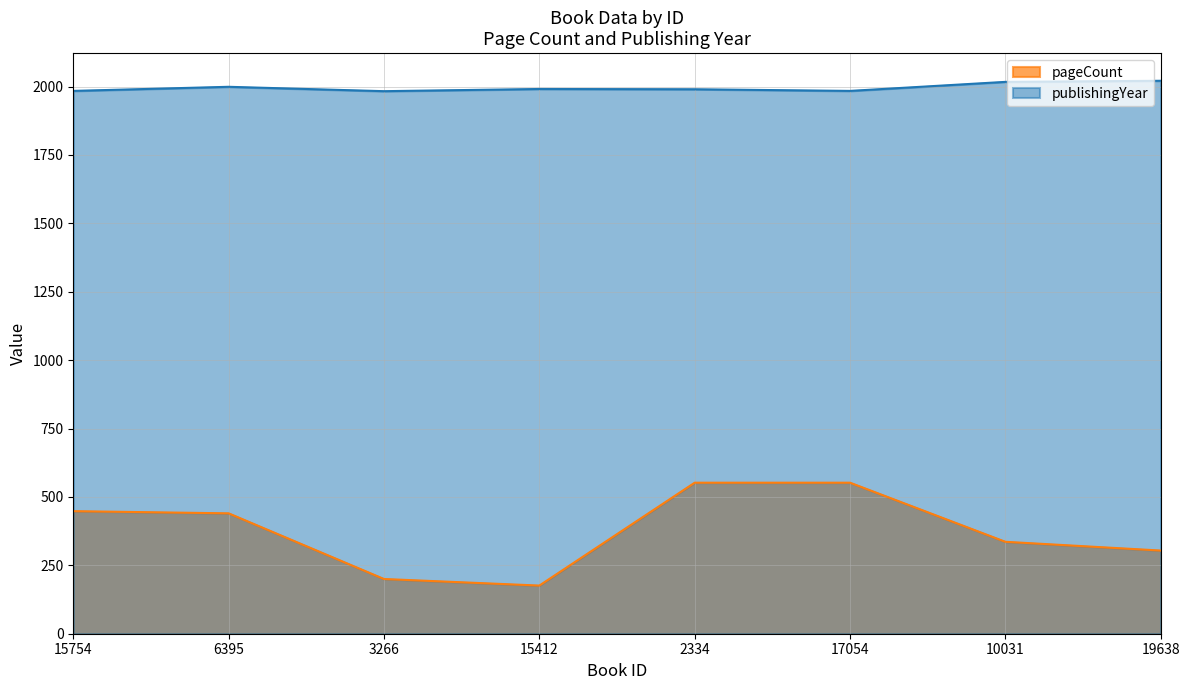

Reading left to right, transcribe all the data shown in this chart.

pageCount: 15754=448	6395=440	3266=200	15412=176	2334=552	17054=552	10031=336	19638=304
publishingYear: 15754=1984	6395=1999	3266=1983	15412=1991	2334=1990	17054=1984	10031=2017	19638=2021